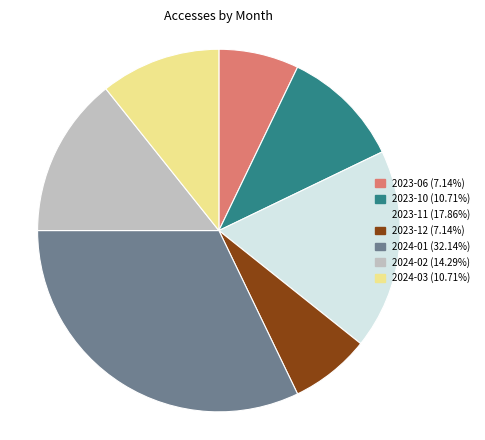

Does any single category account for the majority?

No